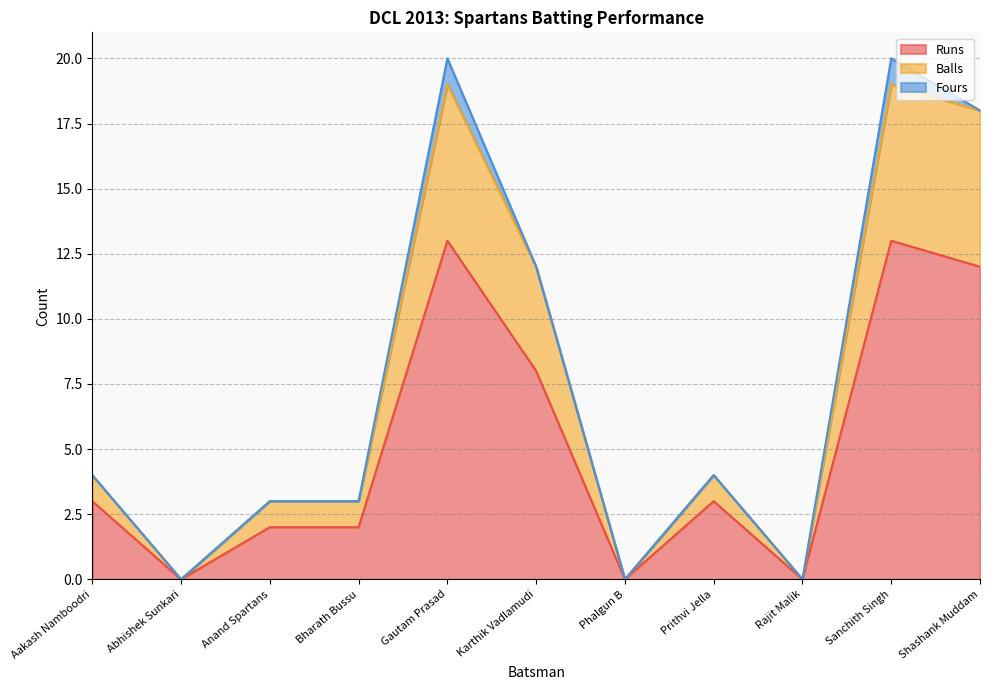

The Runs series shows -4 at Rajit Malik. True or false?

False